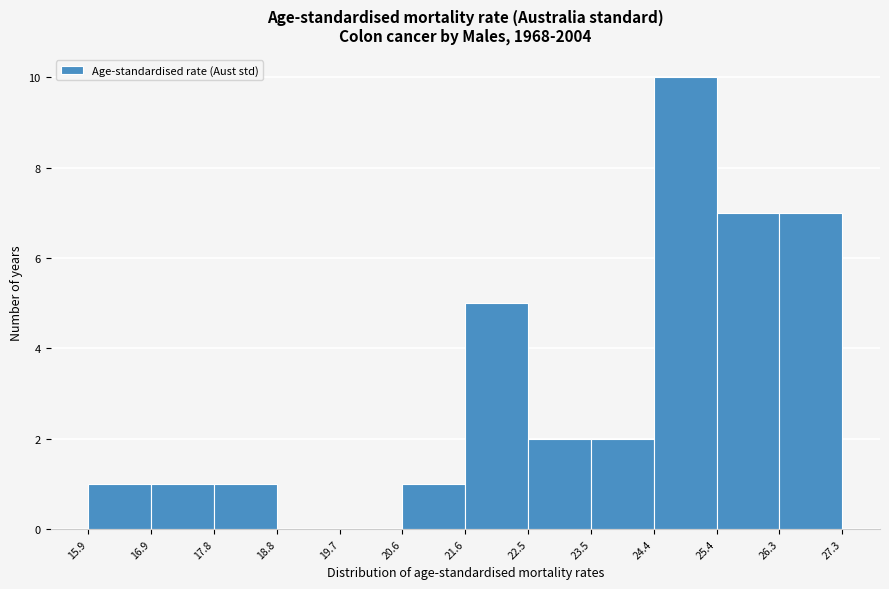

Over which range of the x-axis is the bar tallest?

24.4 to 25.4